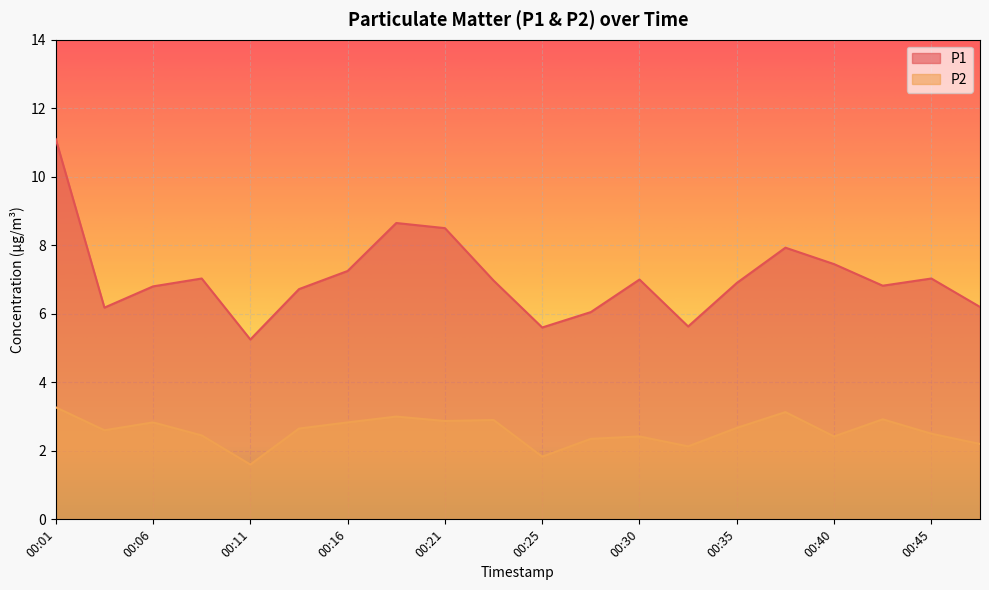

True or false: P1 and P2 cross at least once.

False